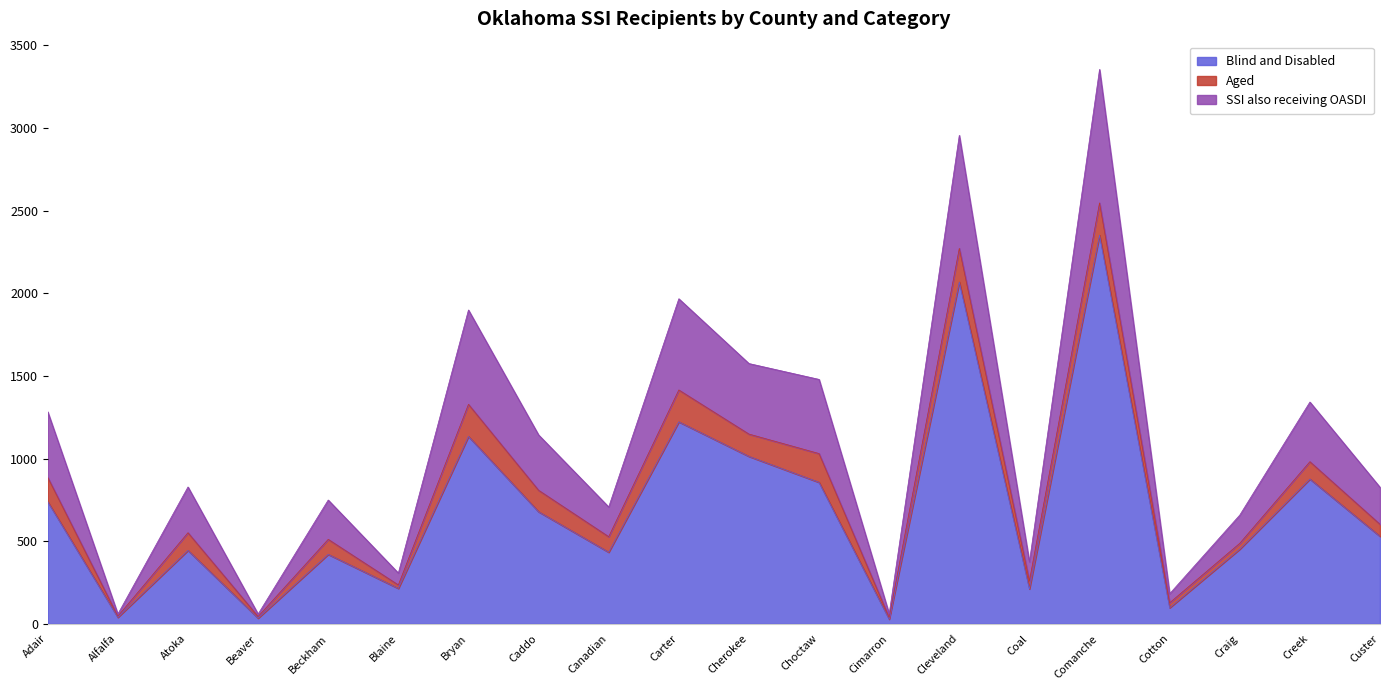

What position from the left is Caddo?

8